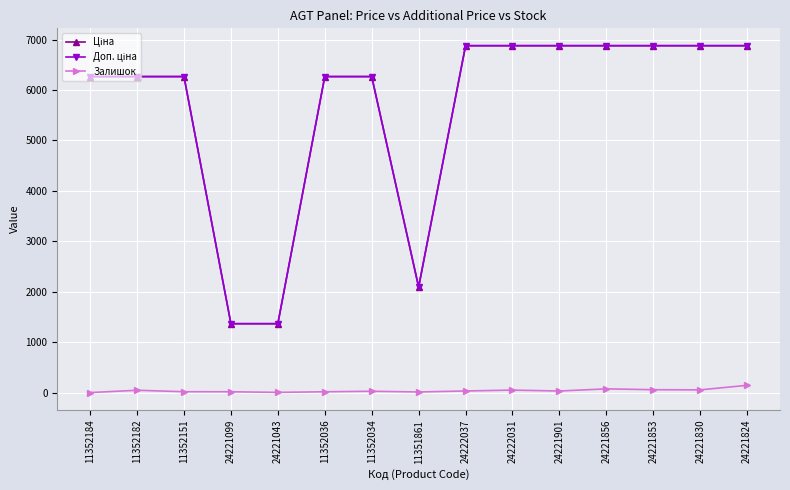

What is the difference between the highest and lowest values at 24221824?

6735.5